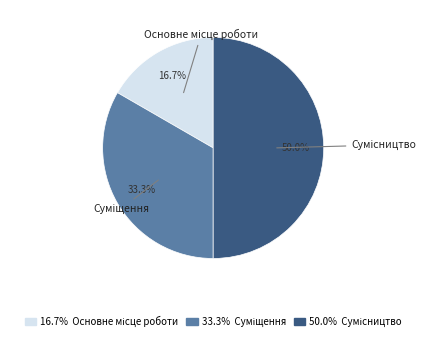

How many segments does this pie chart have?

3